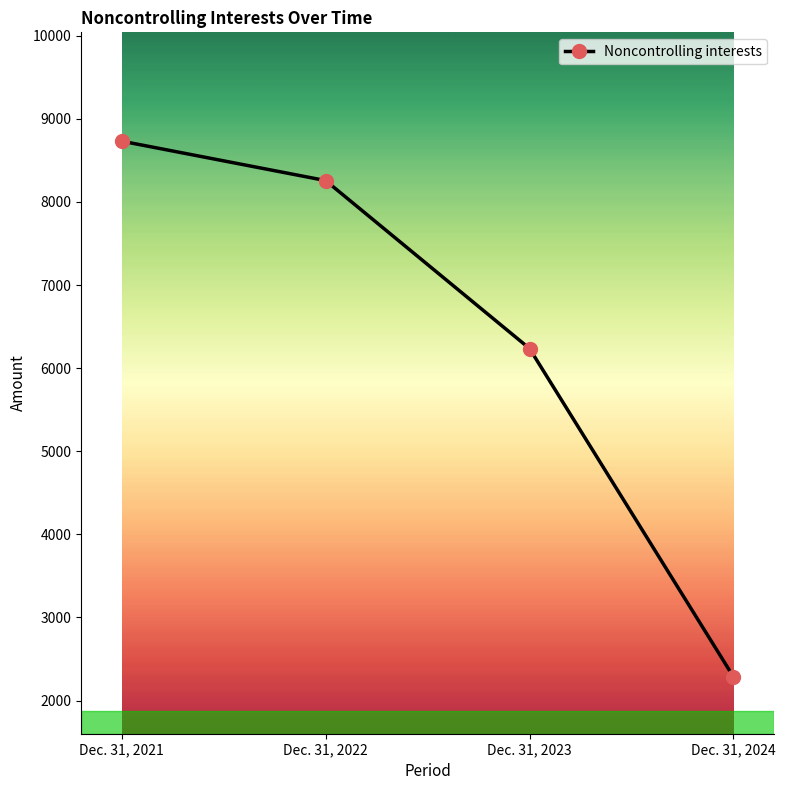

What is the sum of the values at Dec. 31, 2024 and Dec. 31, 2023?

8523